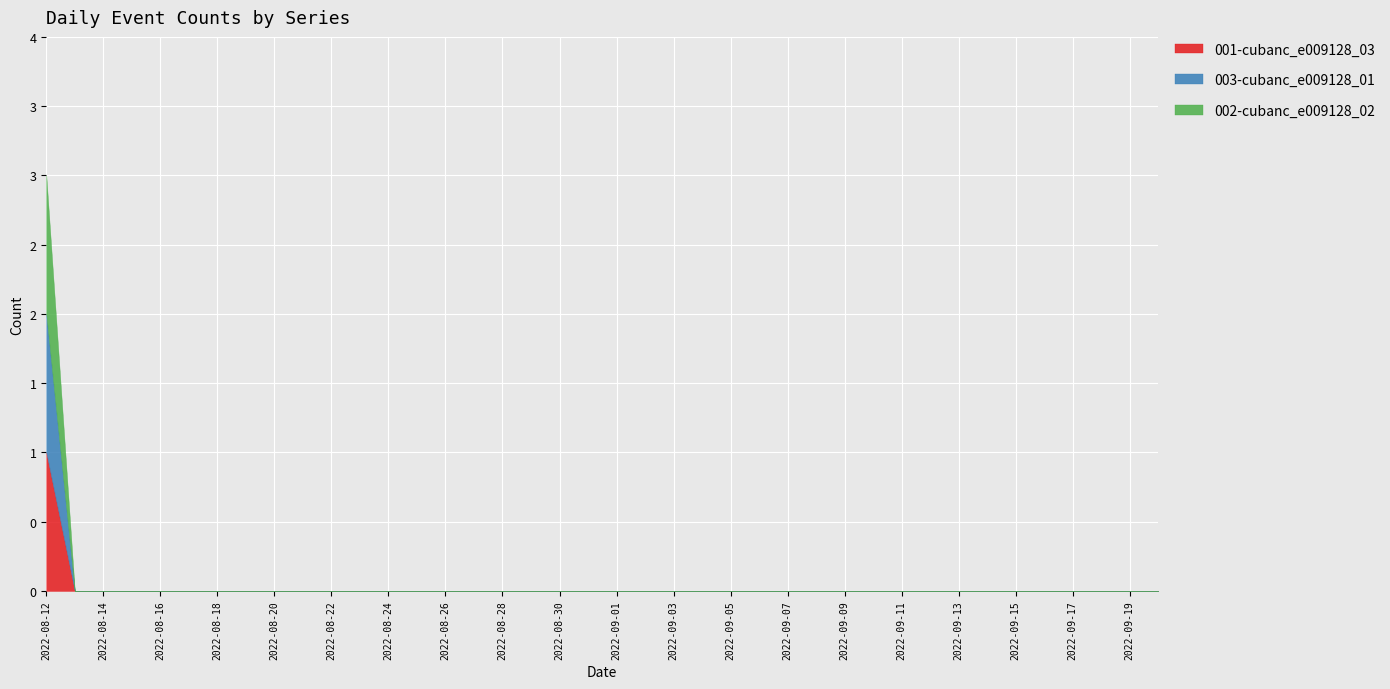

What is the sum of all 003-cubanc_e009128_01 values?

1